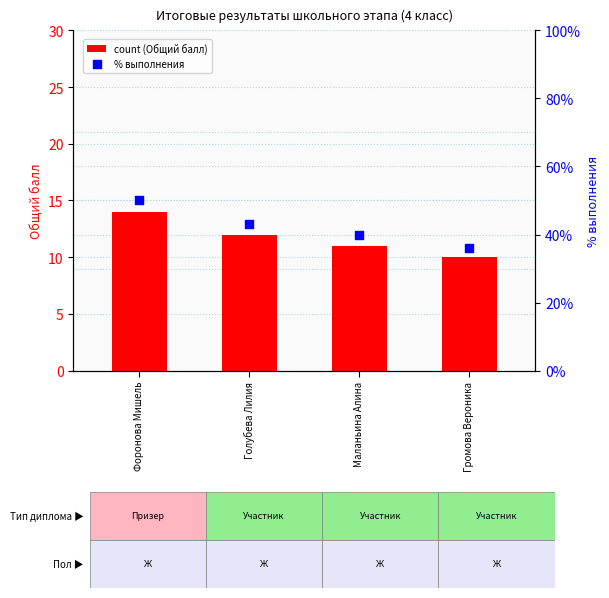

What is the total value across all series at Голубева Лилия?

12.4